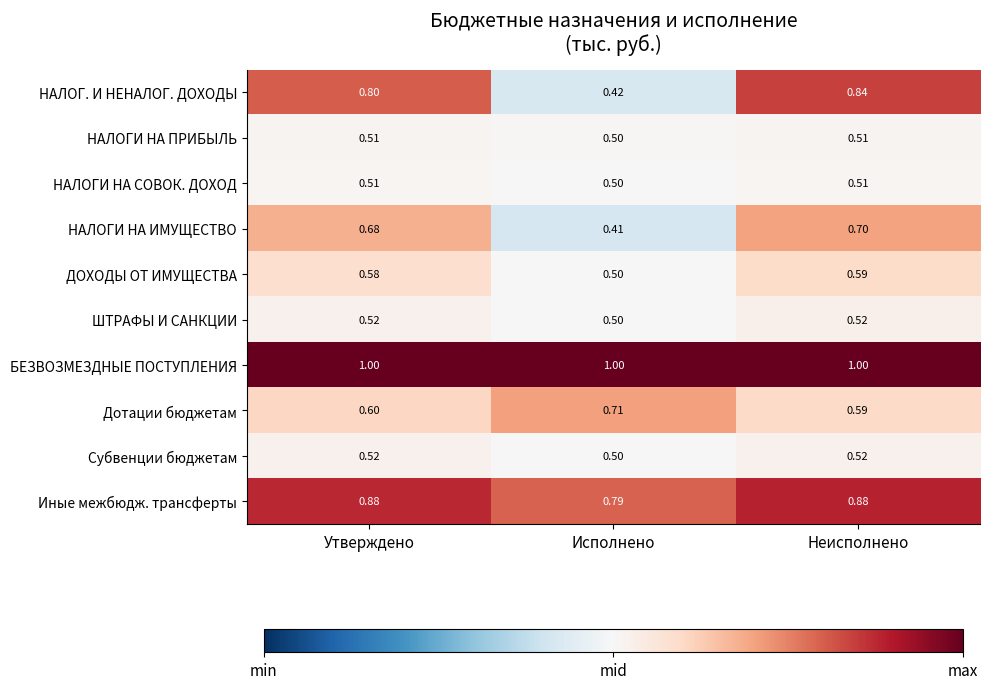

Is the value of НАЛОГИ НА ПРИБЫЛЬ at Утверждено greater than the value of НАЛОГИ НА ИМУЩЕСТВО at Исполнено?

Yes